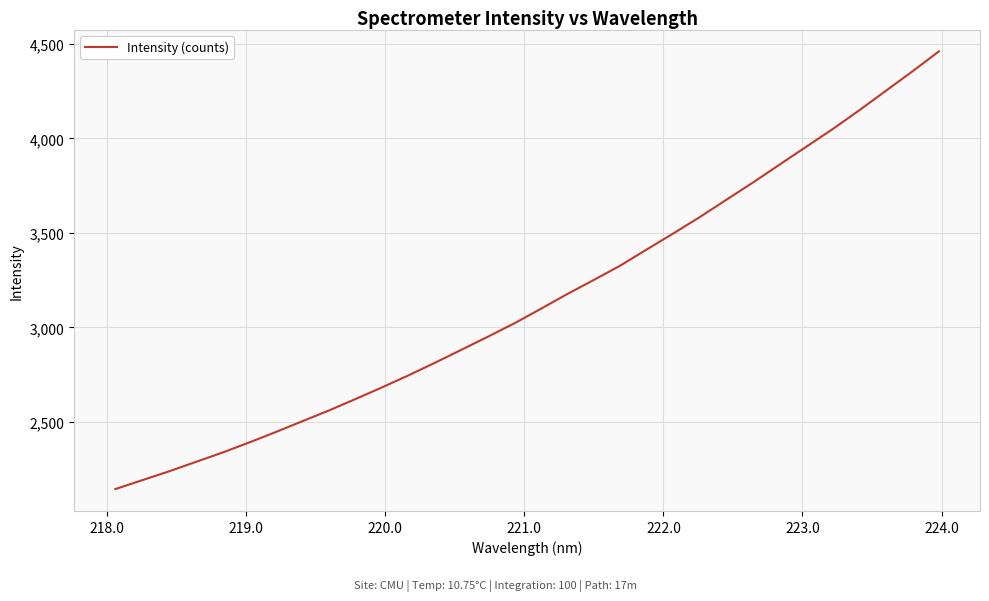

What is the sum of all values?

100658.2